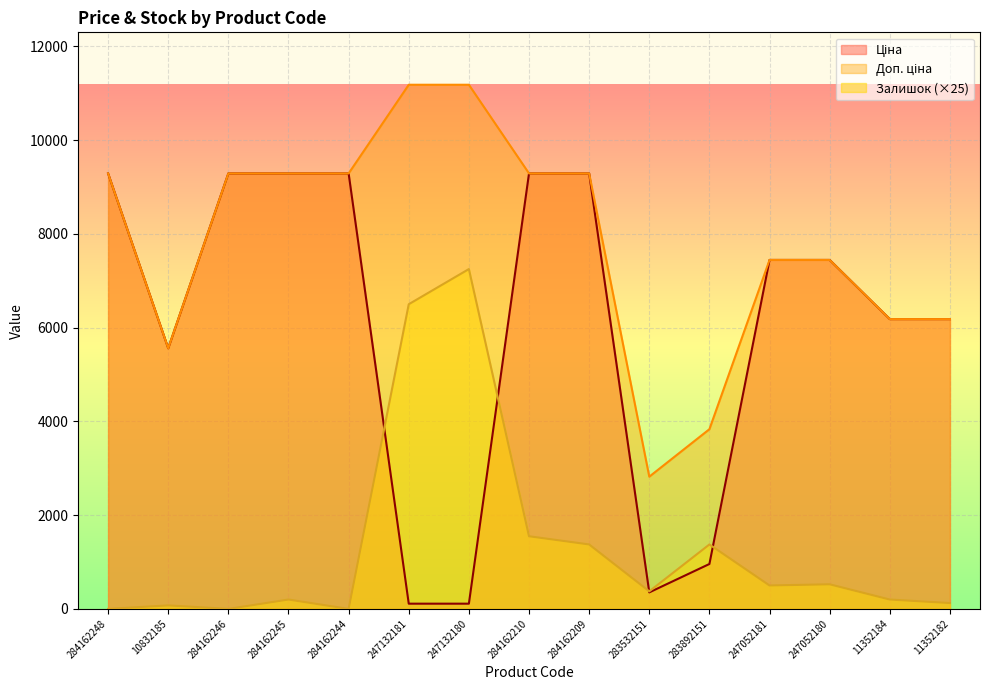

After their last crossing, which series has the higher values: Залишок or Ціна?

Ціна